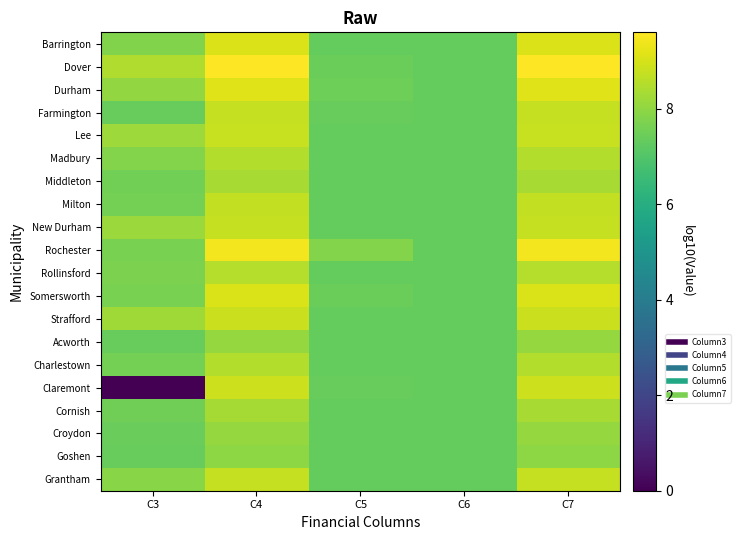

Rank the series at C6 from highest to lowest value.

Charlestown, Claremont, Rochester, Milton, Cornish, Dover, Somersworth, Rollinsford, Durham, Madbury, Barrington, Farmington, Lee, Middleton, New Durham, Strafford, Acworth, Croydon, Goshen, Grantham